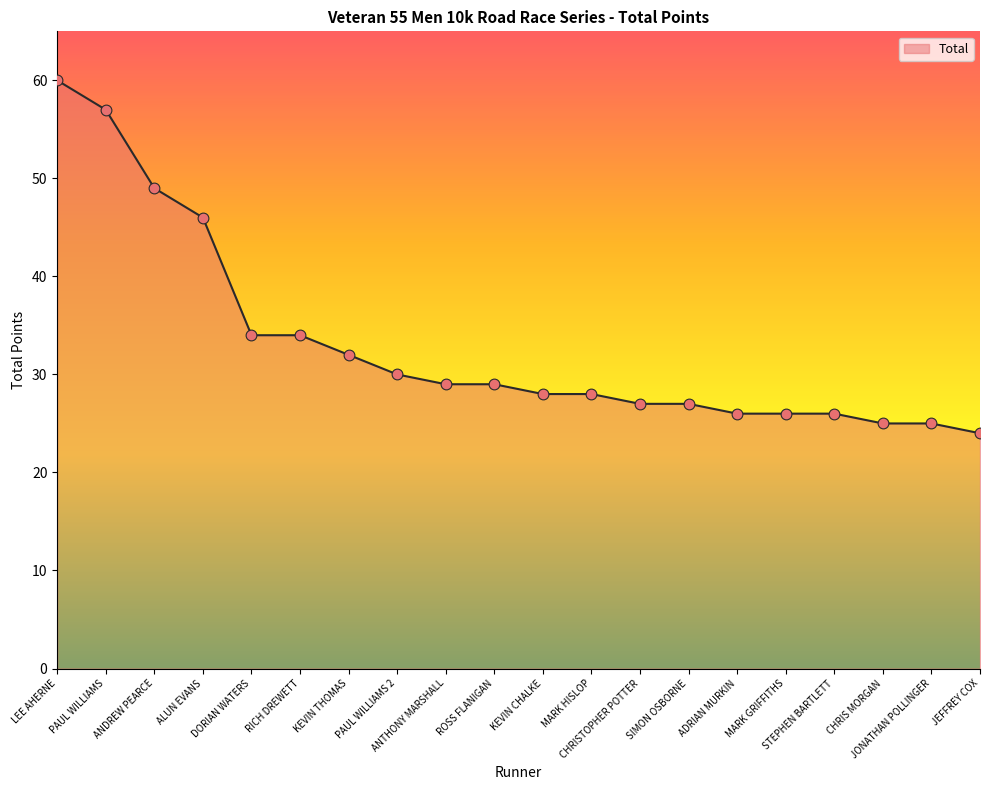

Between MARK HISLOP and RICH DREWETT, which is larger?

RICH DREWETT